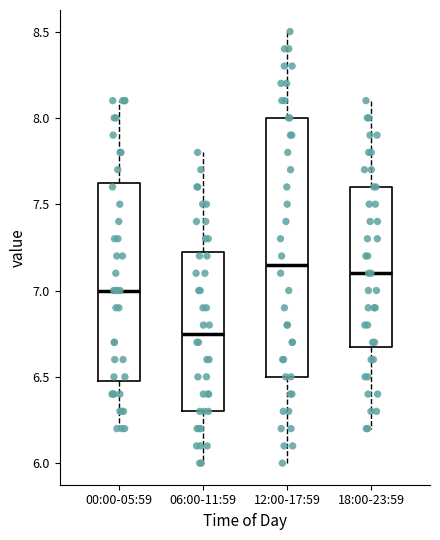

Reading left to right, read every box against the y-axis: the position of its median line, the range the box covers, and the ends of its whiskers. The values are not printed on the chart, so give them approximately, as read against the axis.

00:00-05:59: median 7.00, box 6.50 to 7.65, whiskers 6.20 to 8.10
06:00-11:59: median 6.75, box 6.30 to 7.25, whiskers 6.00 to 7.80
12:00-17:59: median 7.15, box 6.50 to 8.00, whiskers 6.00 to 8.50
18:00-23:59: median 7.10, box 6.70 to 7.60, whiskers 6.20 to 8.10